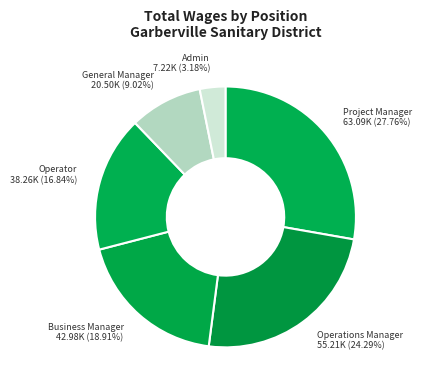

How many segments does this pie chart have?

6